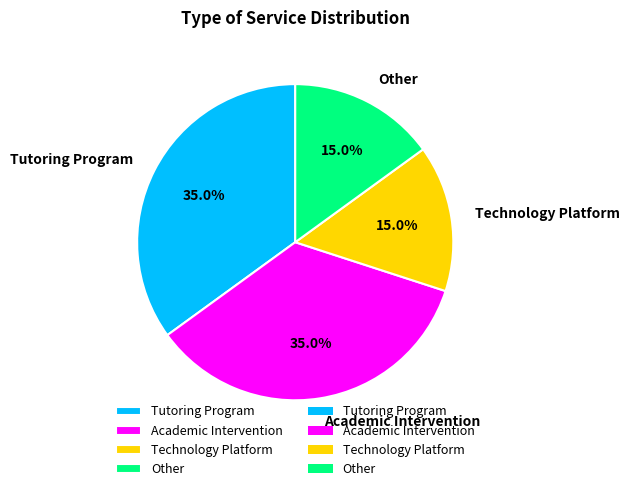

What is the total percentage of Academic Intervention and Other?

50.0%